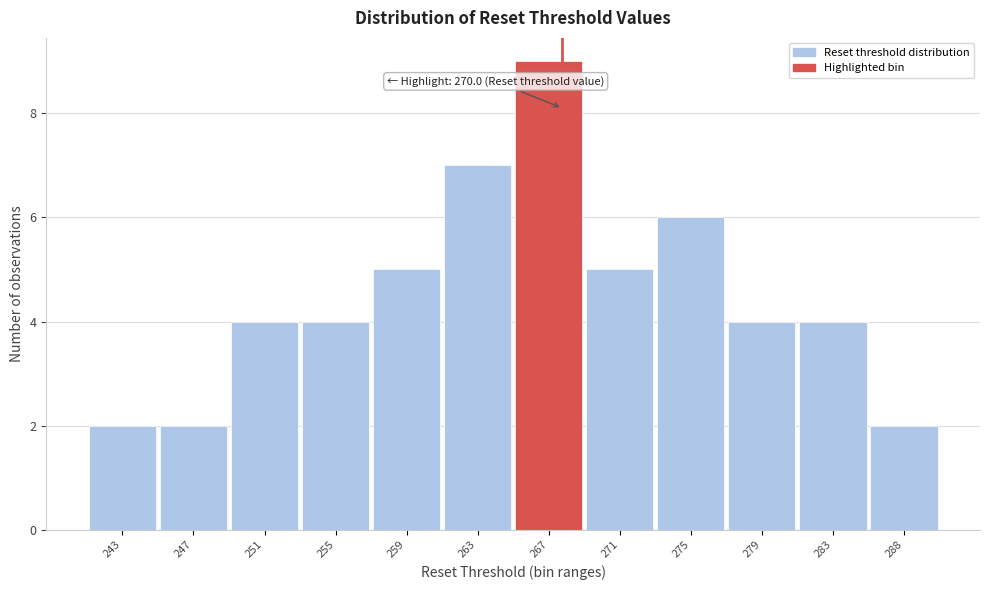

Reading left to right, transcribe all the data shown in this chart.

2	2	4	4	5	7	9	5	6	4	4	2